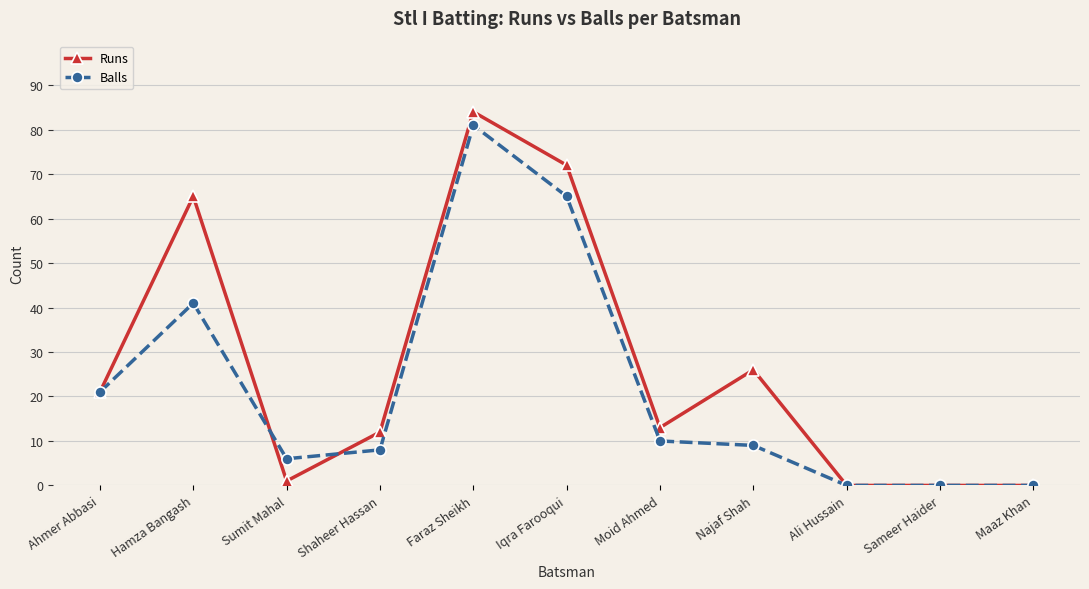

The value of Runs at Iqra Farooqui is 100. True or false?

False